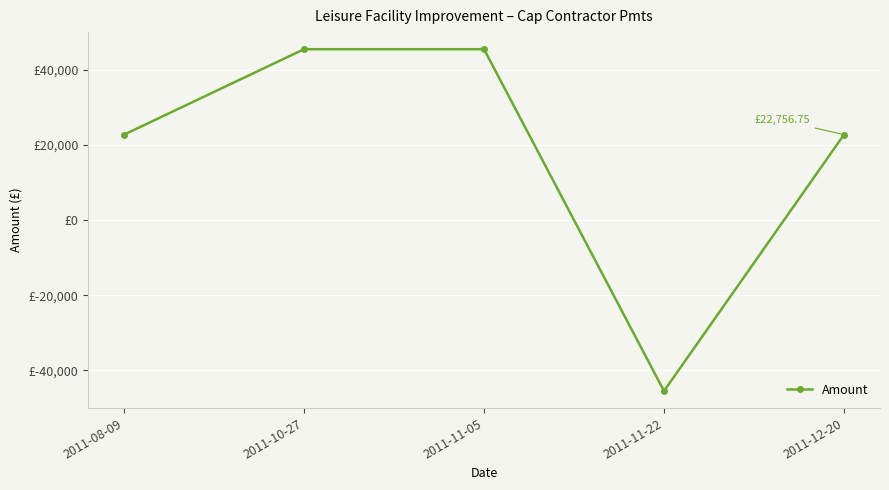

What is the maximum value shown in the chart?

45513.5